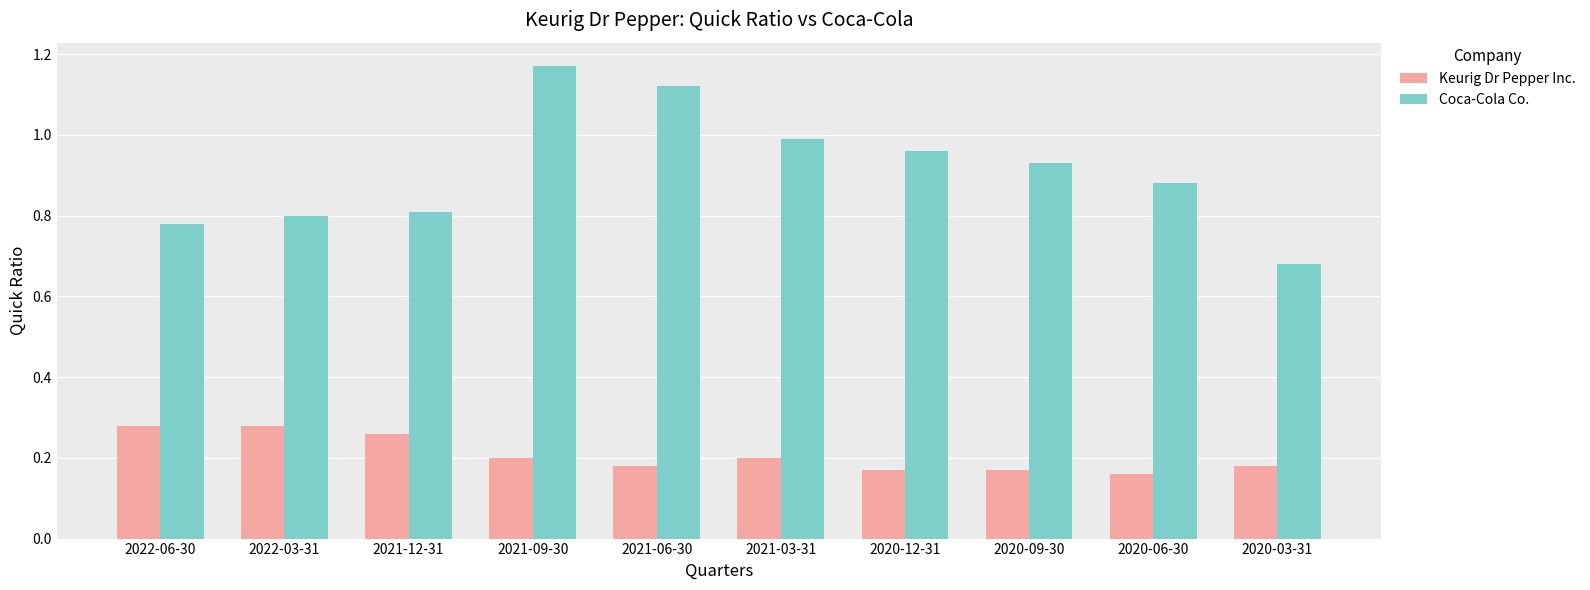

The Keurig Dr Pepper Inc. series shows 0.2 at 2020-12-31. True or false?

True